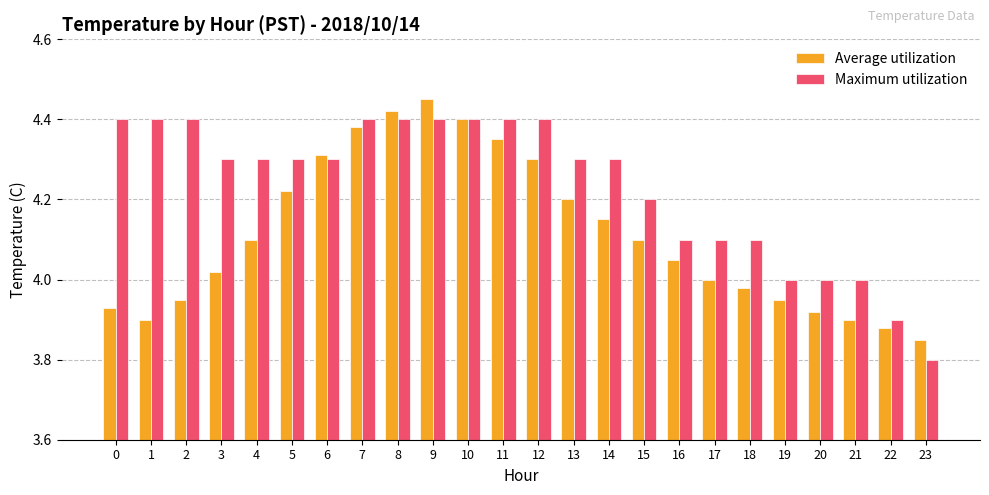

What is the sum of all Average utilization values?

98.7